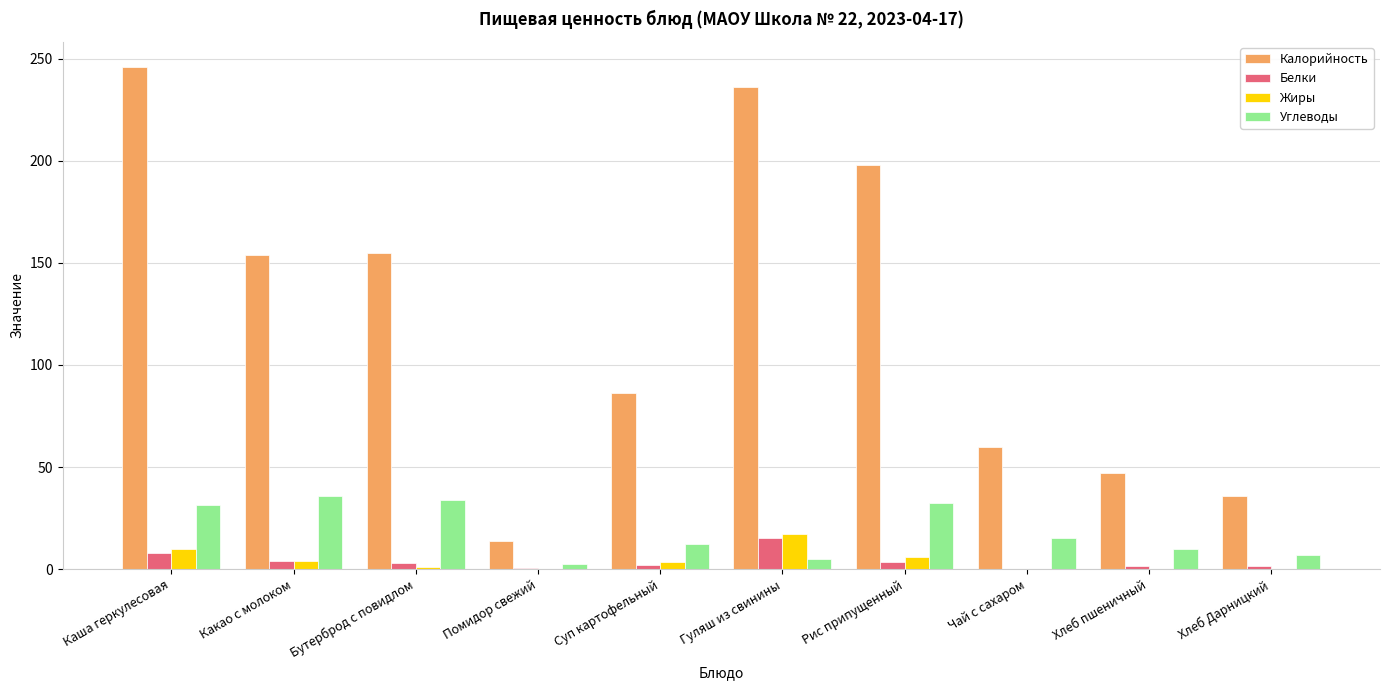

Is it true that Калорийность equals 345.1 at Каша геркулесовая?

False